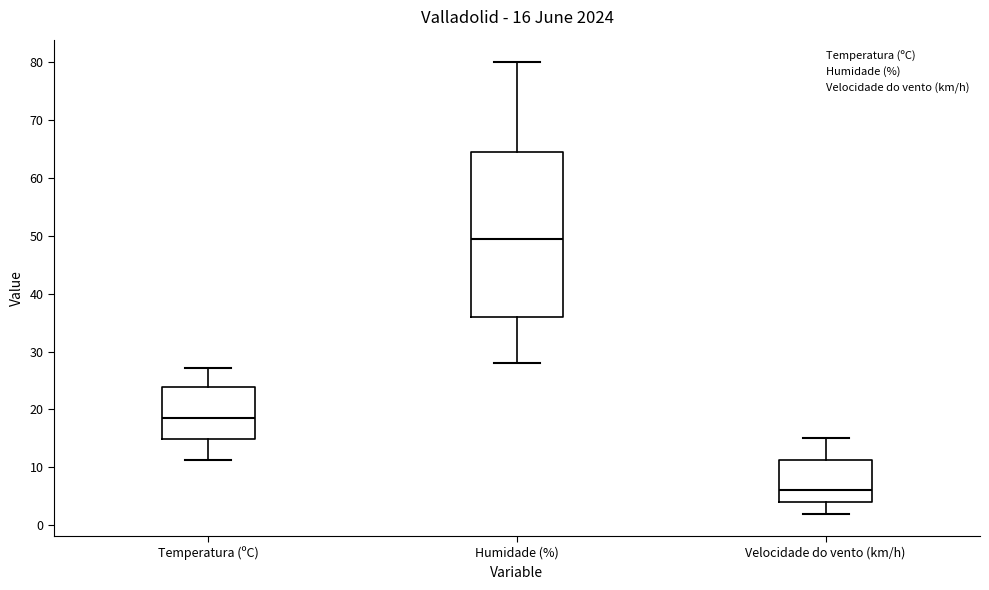

Which box's median line is the lowest?

Velocidade do vento (km/h)